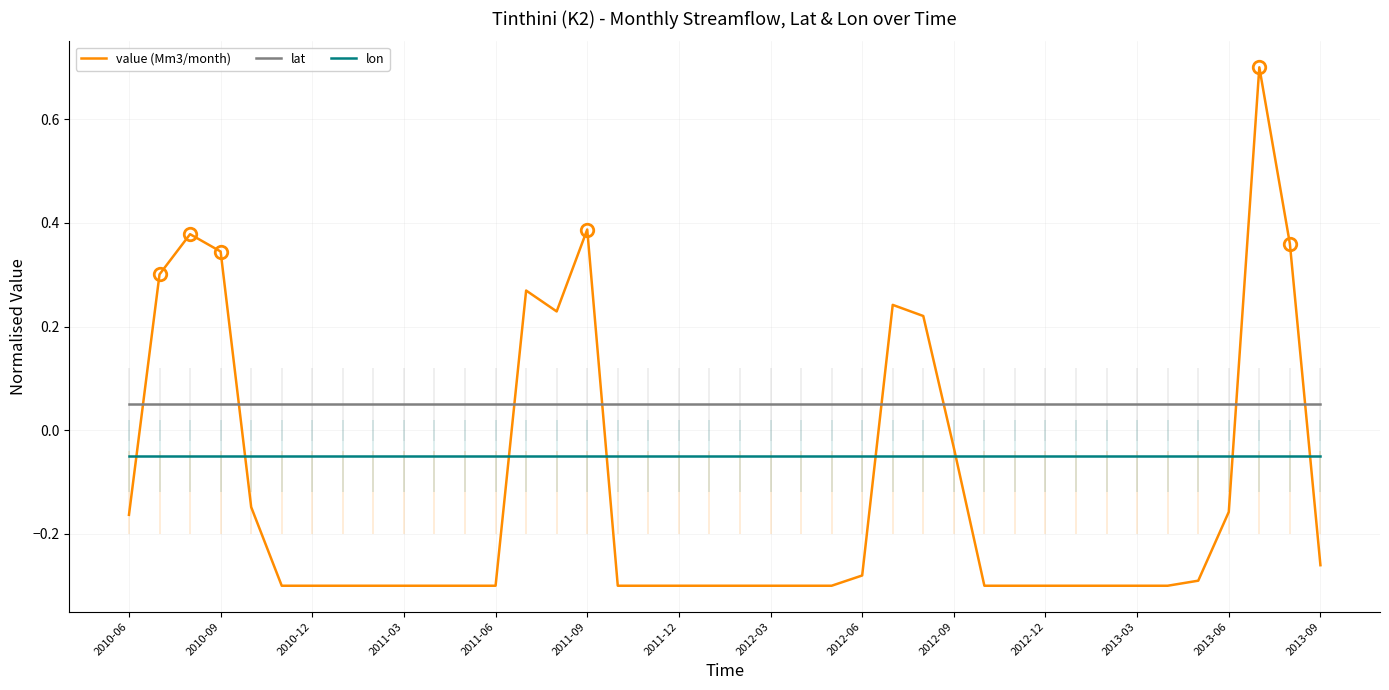

The lat series shows 0.1 at 34. True or false?

True